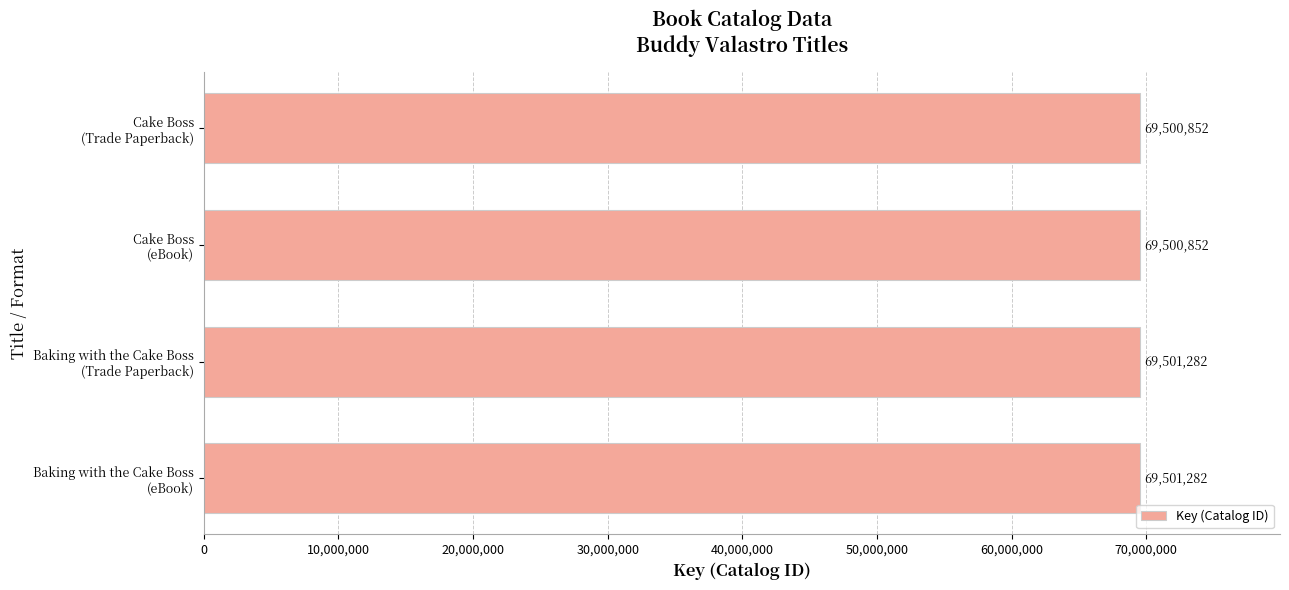

What is the maximum value shown in the chart?

69501282